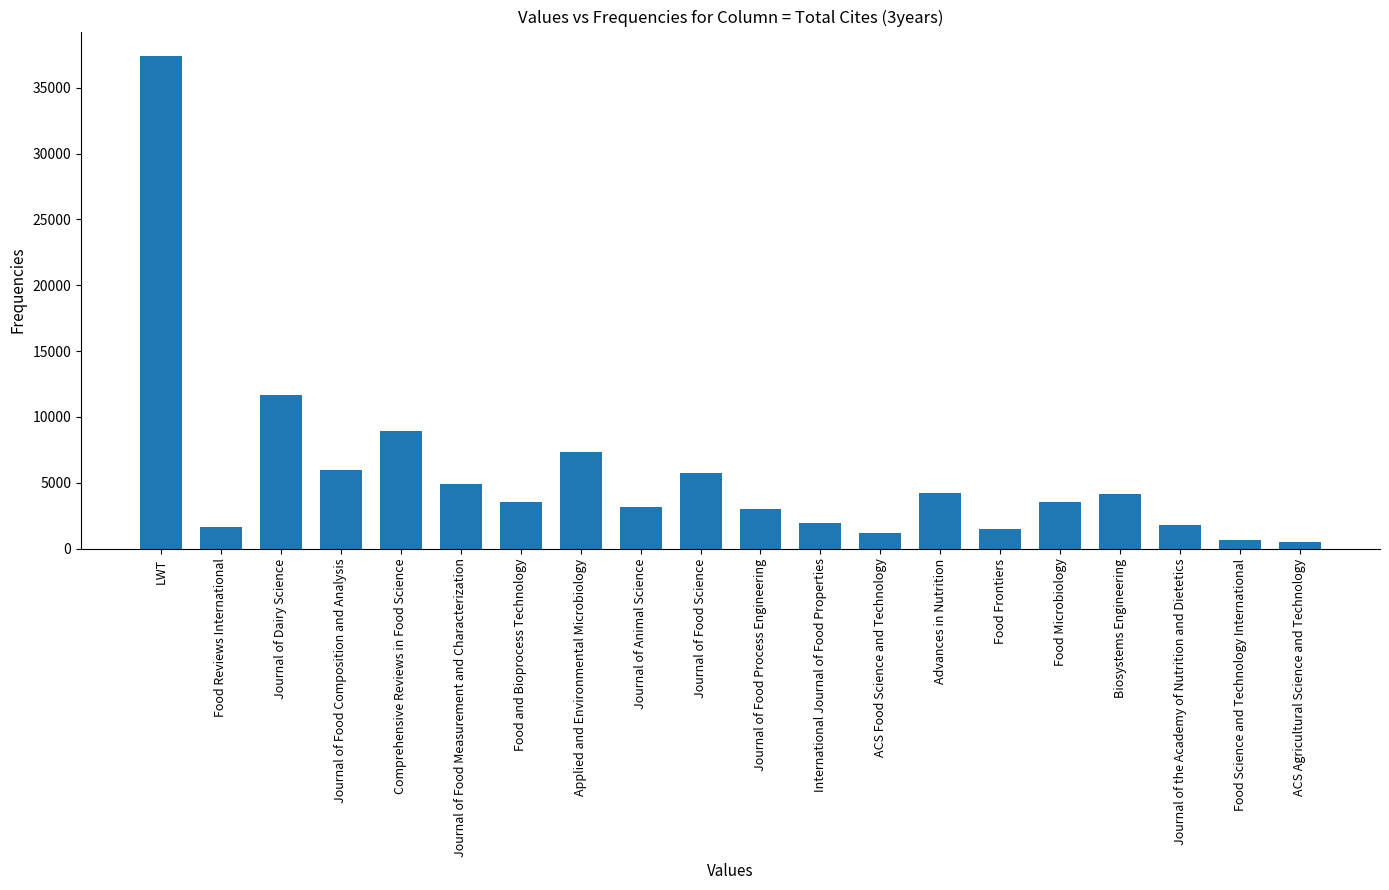

At which label is the value closest to 18961?

Journal of Dairy Science